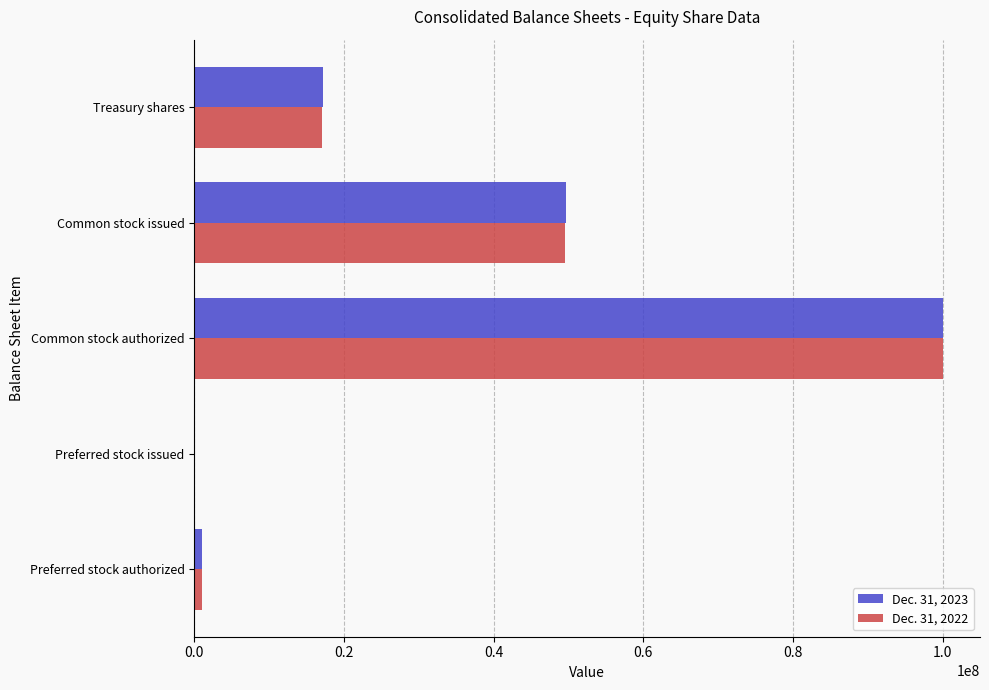

At which category is the sum across all series the highest?

Common stock authorized